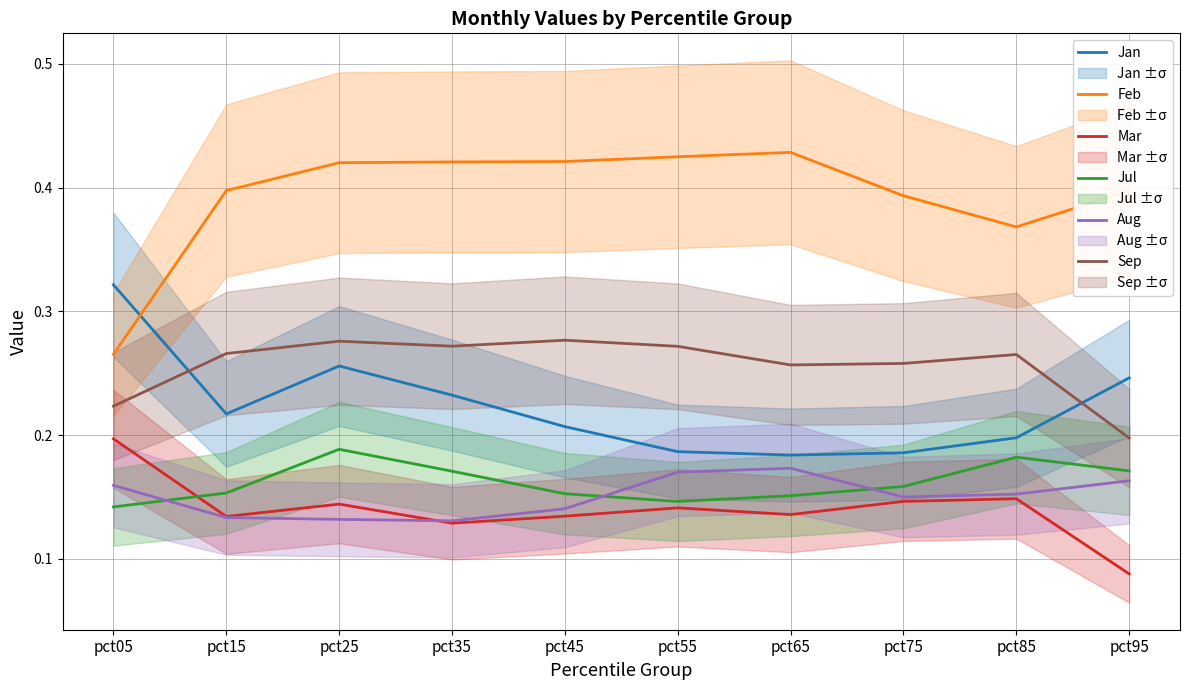

What is the average value of the Aug series?

0.2